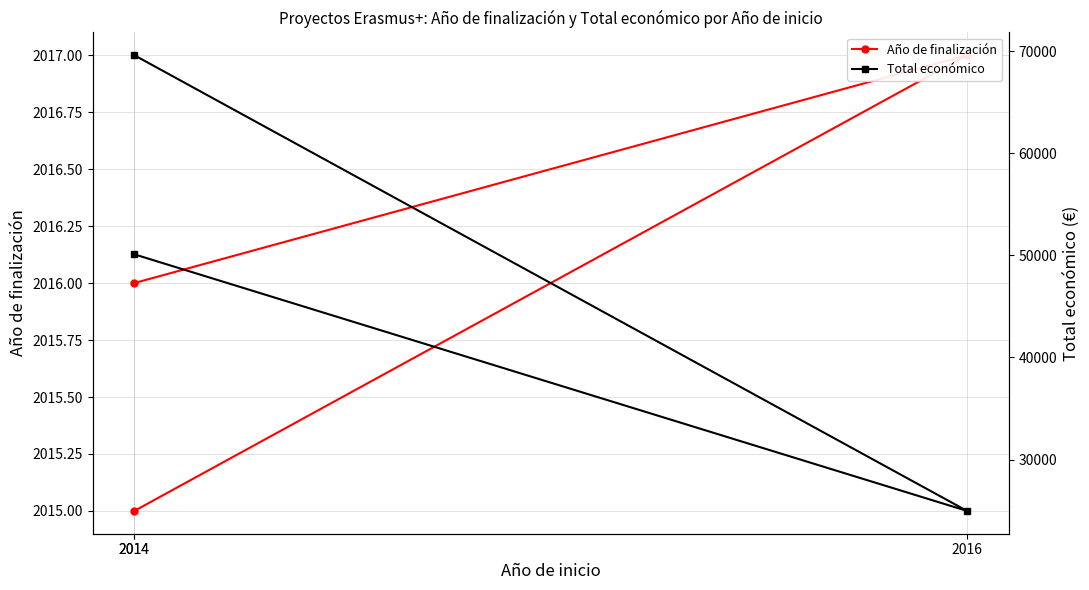

Does the chart display data point markers on the line(s)?

Yes